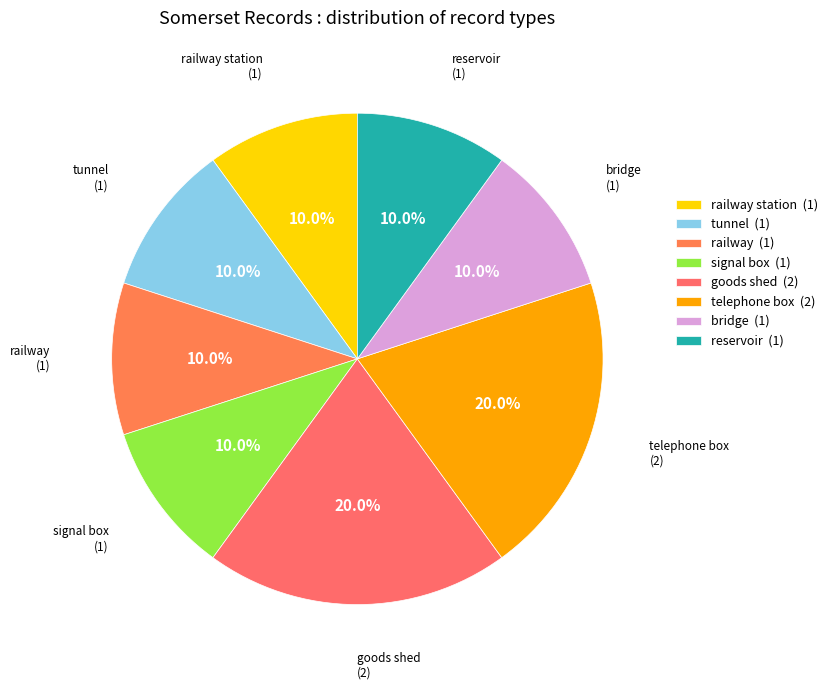

Count the number of slices in the pie.

8